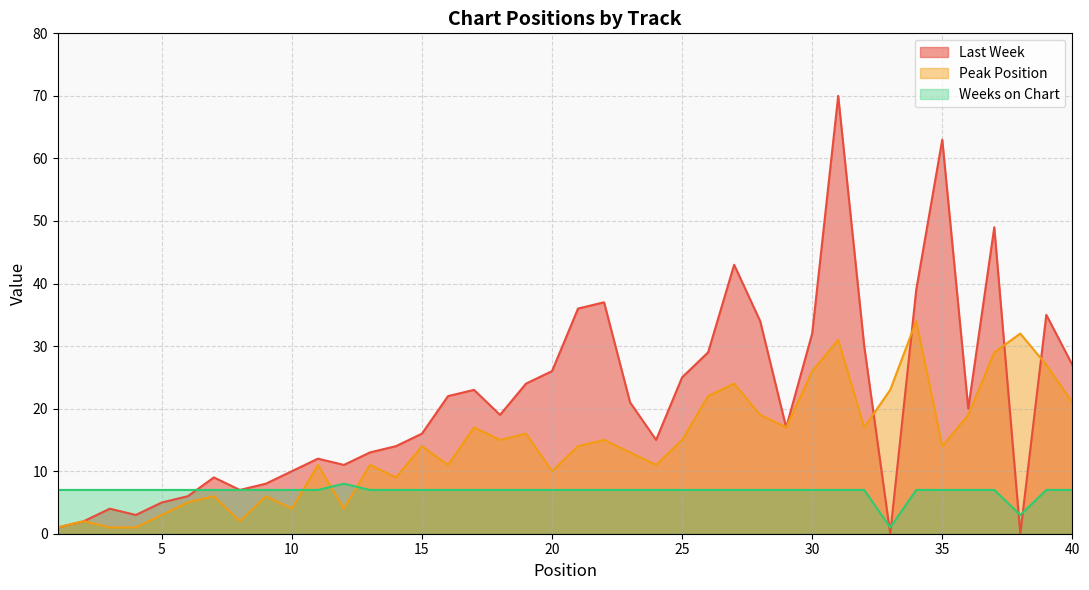

What are all the series names shown in the legend?

Last Week, Peak Position, Weeks on Chart